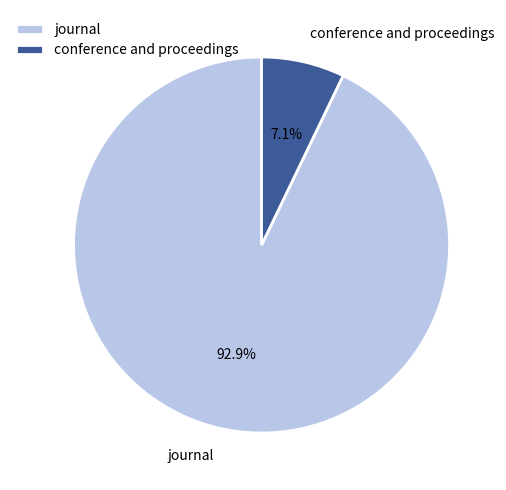

What is the largest slice in the pie chart?

journal